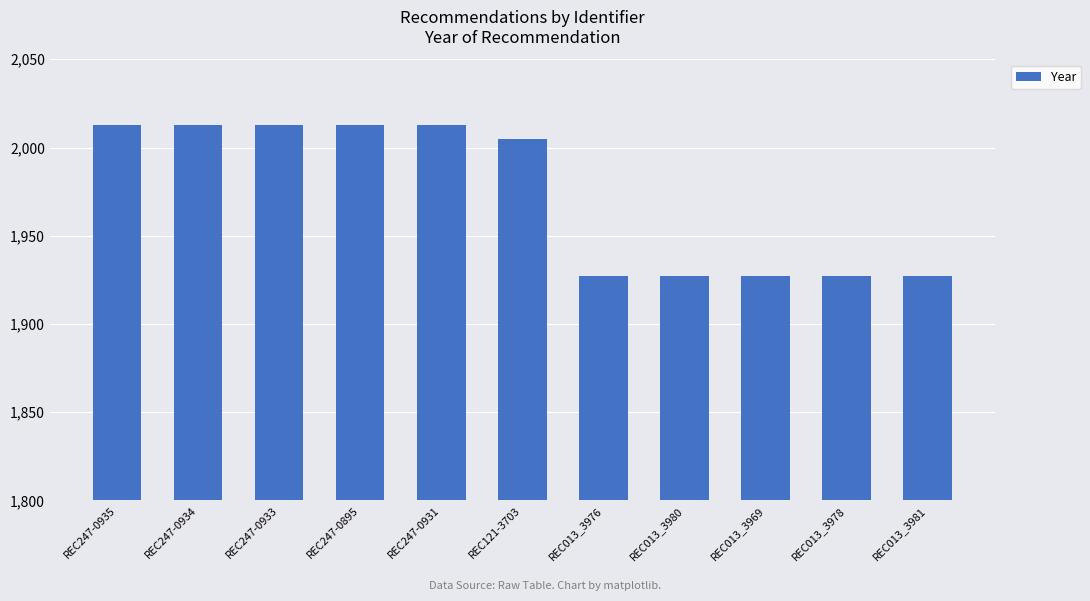

Is it true that the value at REC013_3969 is 2816?

False